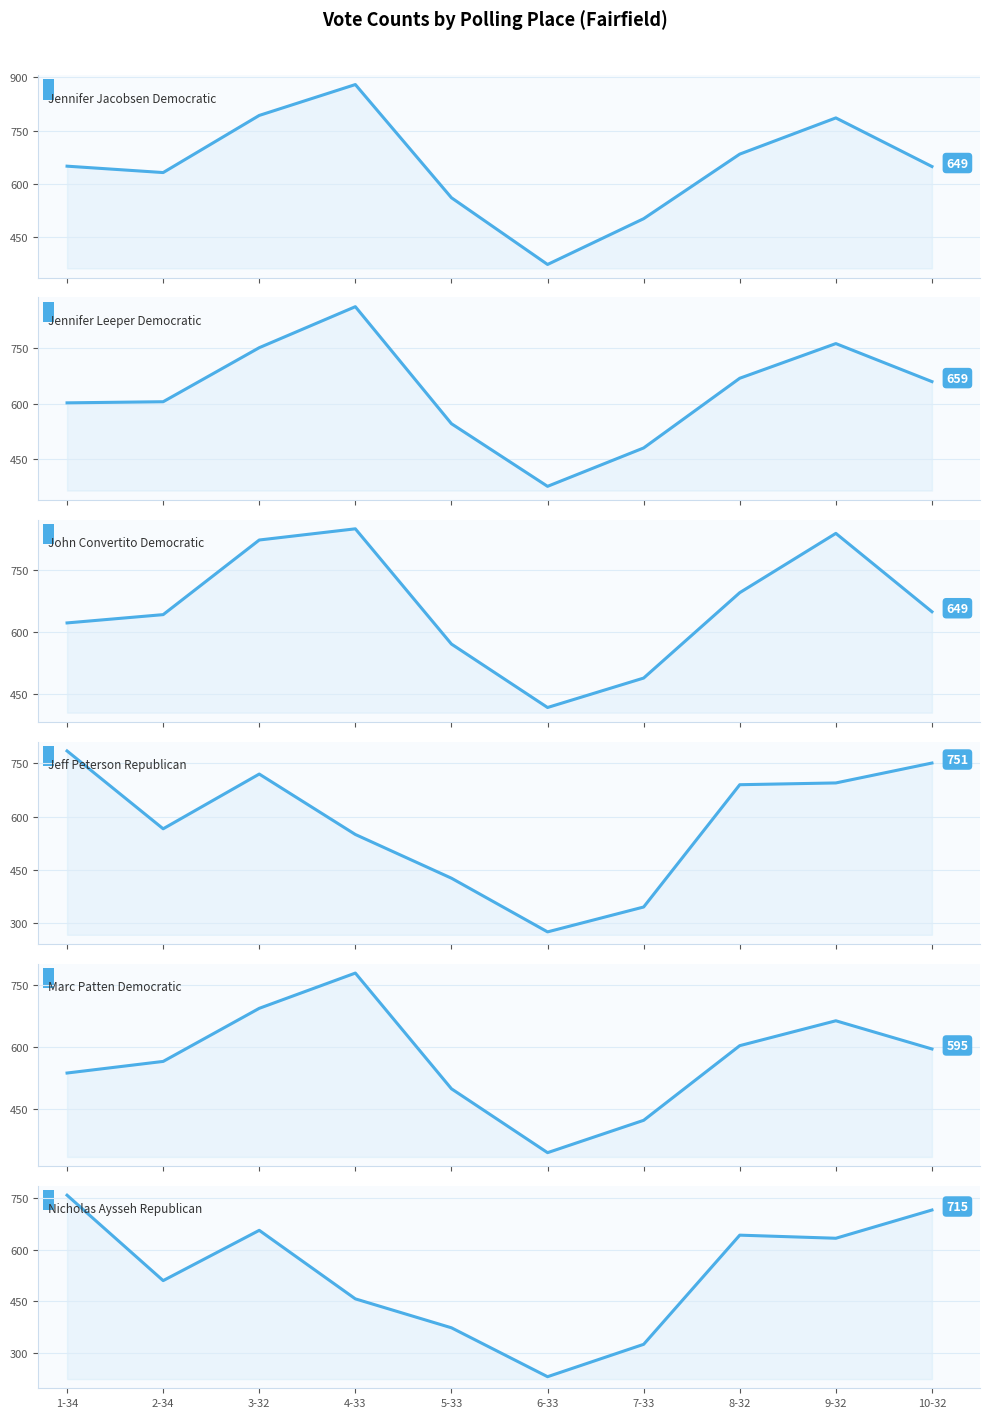

Which series has the widest spread of values?

Nicholas Aysseh Republican